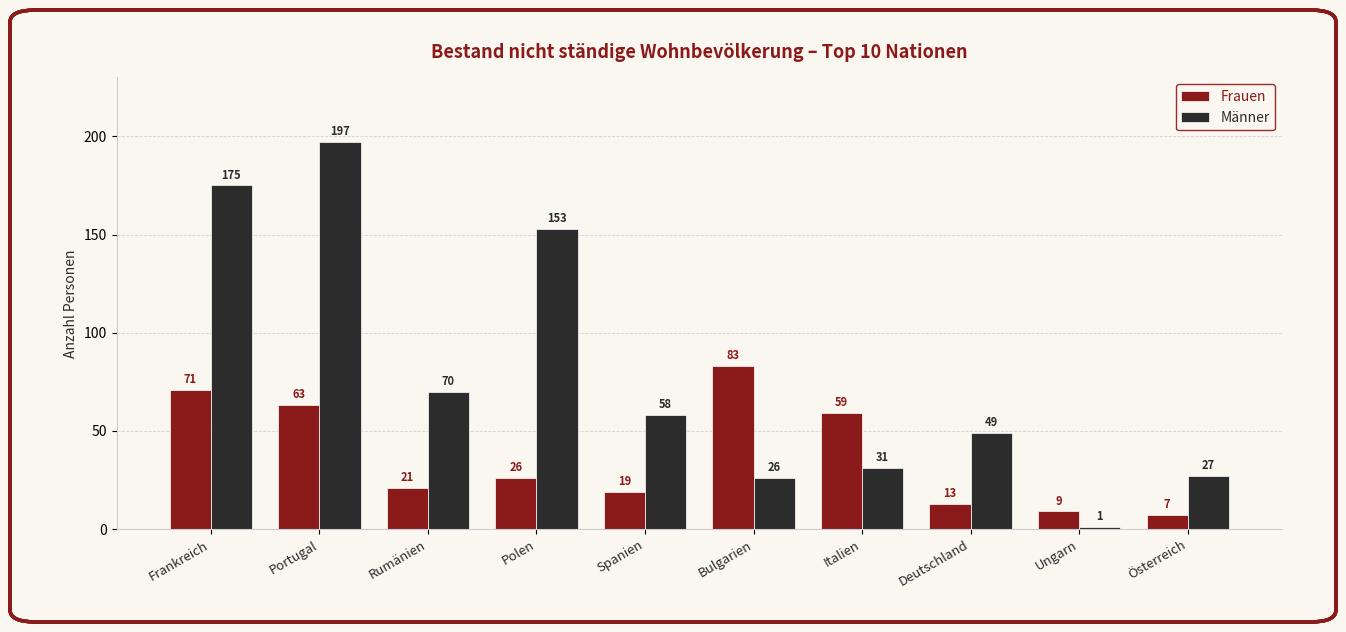

Where does the Männer series first go above 58?

Frankreich